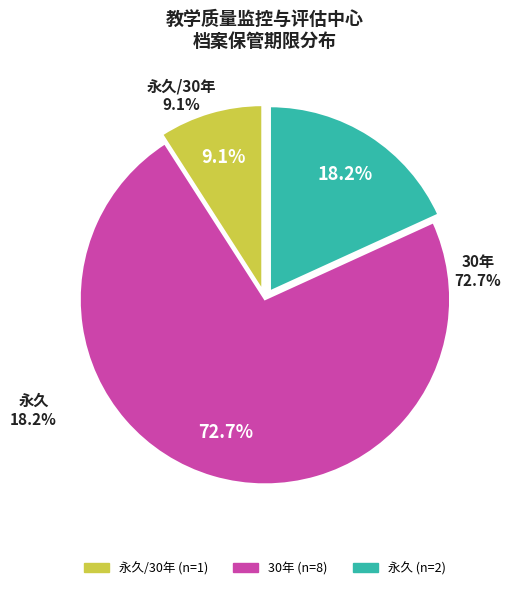

Is the sum of 永久/30年 and 永久 greater than half?

No